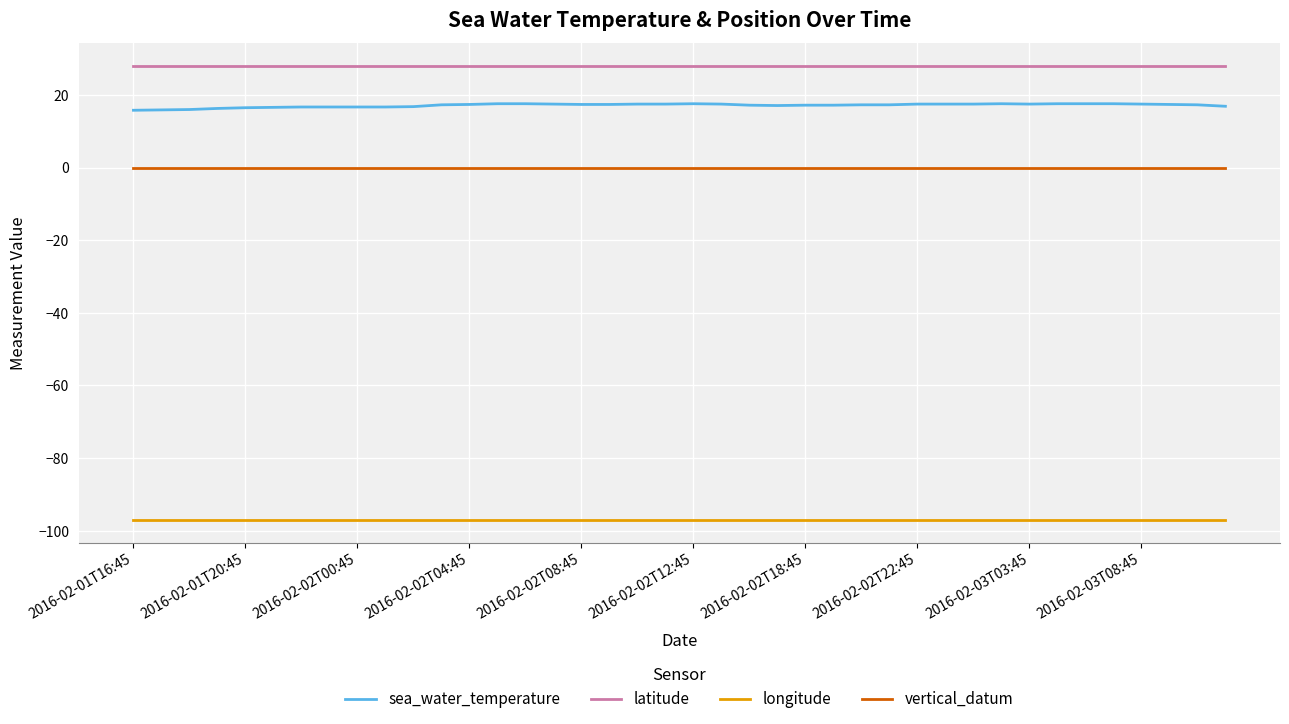

Does the chart have visible grid lines?

Yes